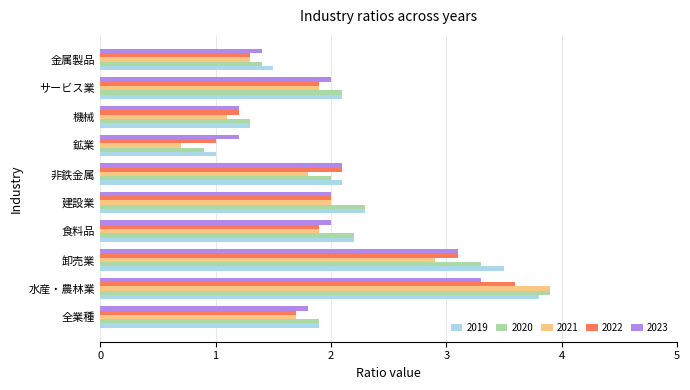

At which label does 2021 reach its peak?

水産・農林業